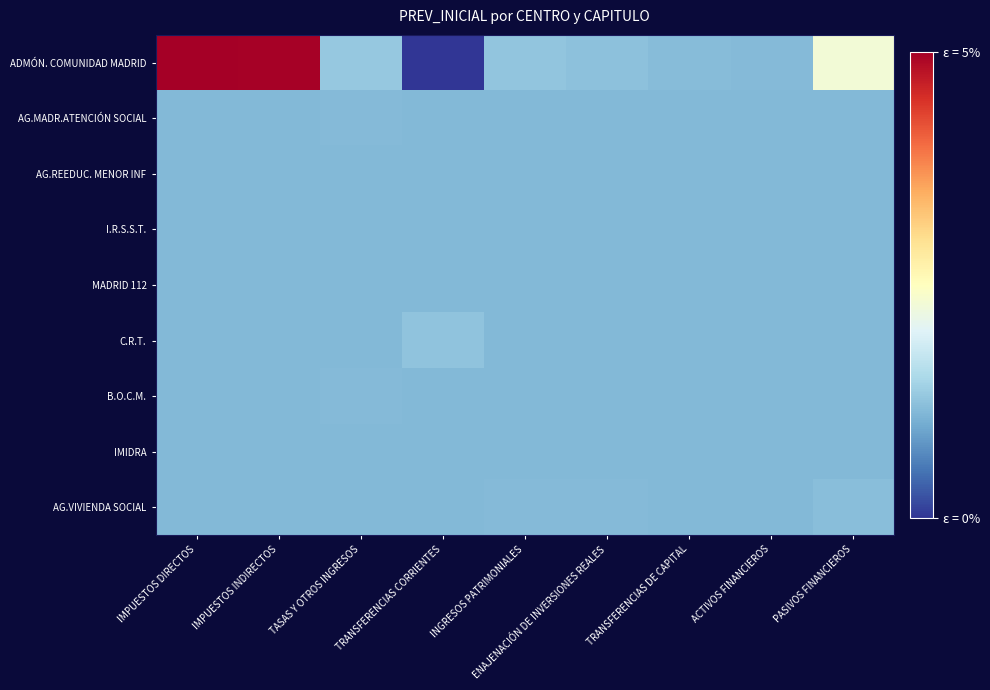

At how many categories does at least one series exceed 0?

9